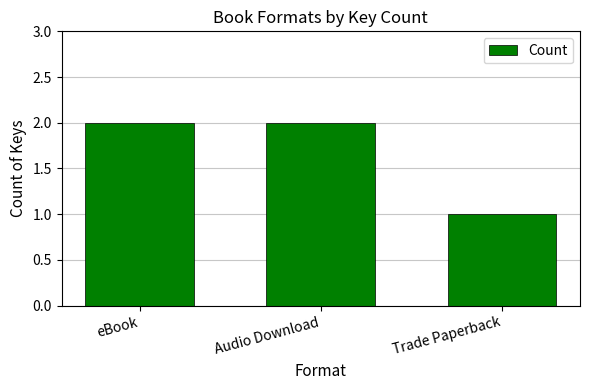

Between Audio Download and Trade Paperback, which is larger?

Audio Download